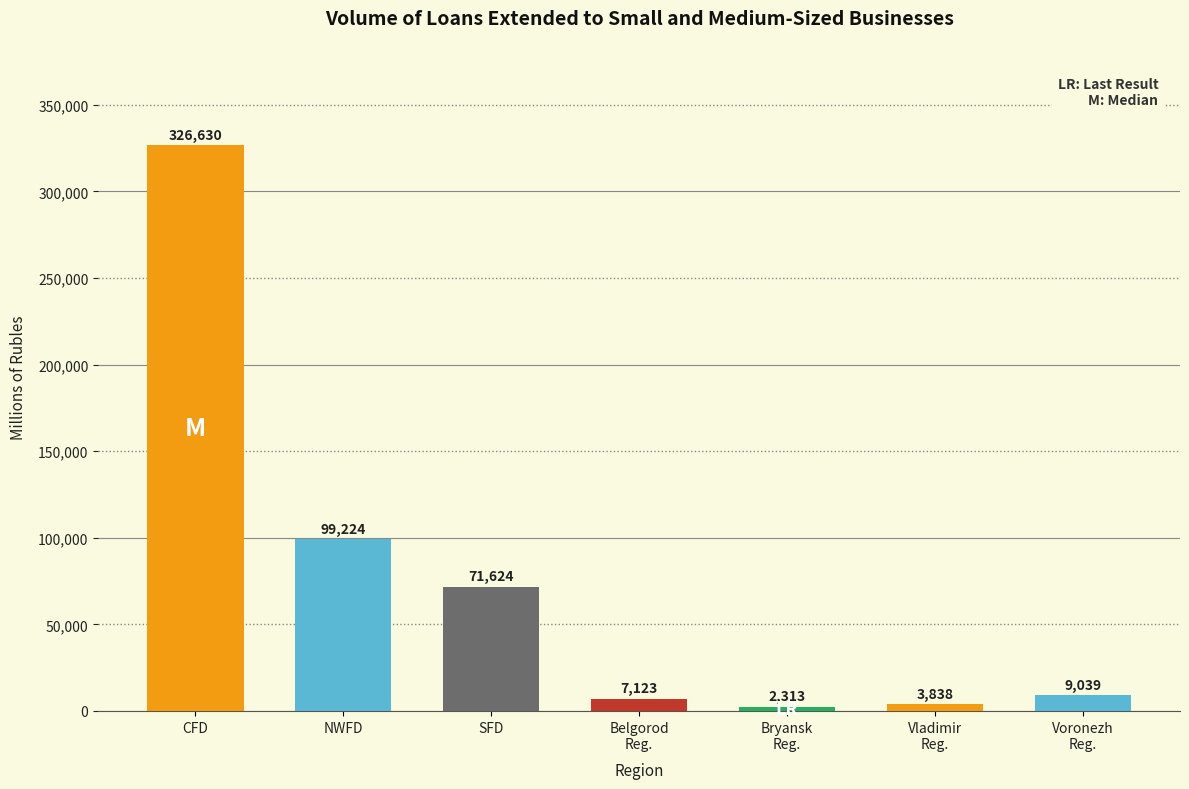

What is the change in value from NWFD to Bryansk
Reg.?

-96911